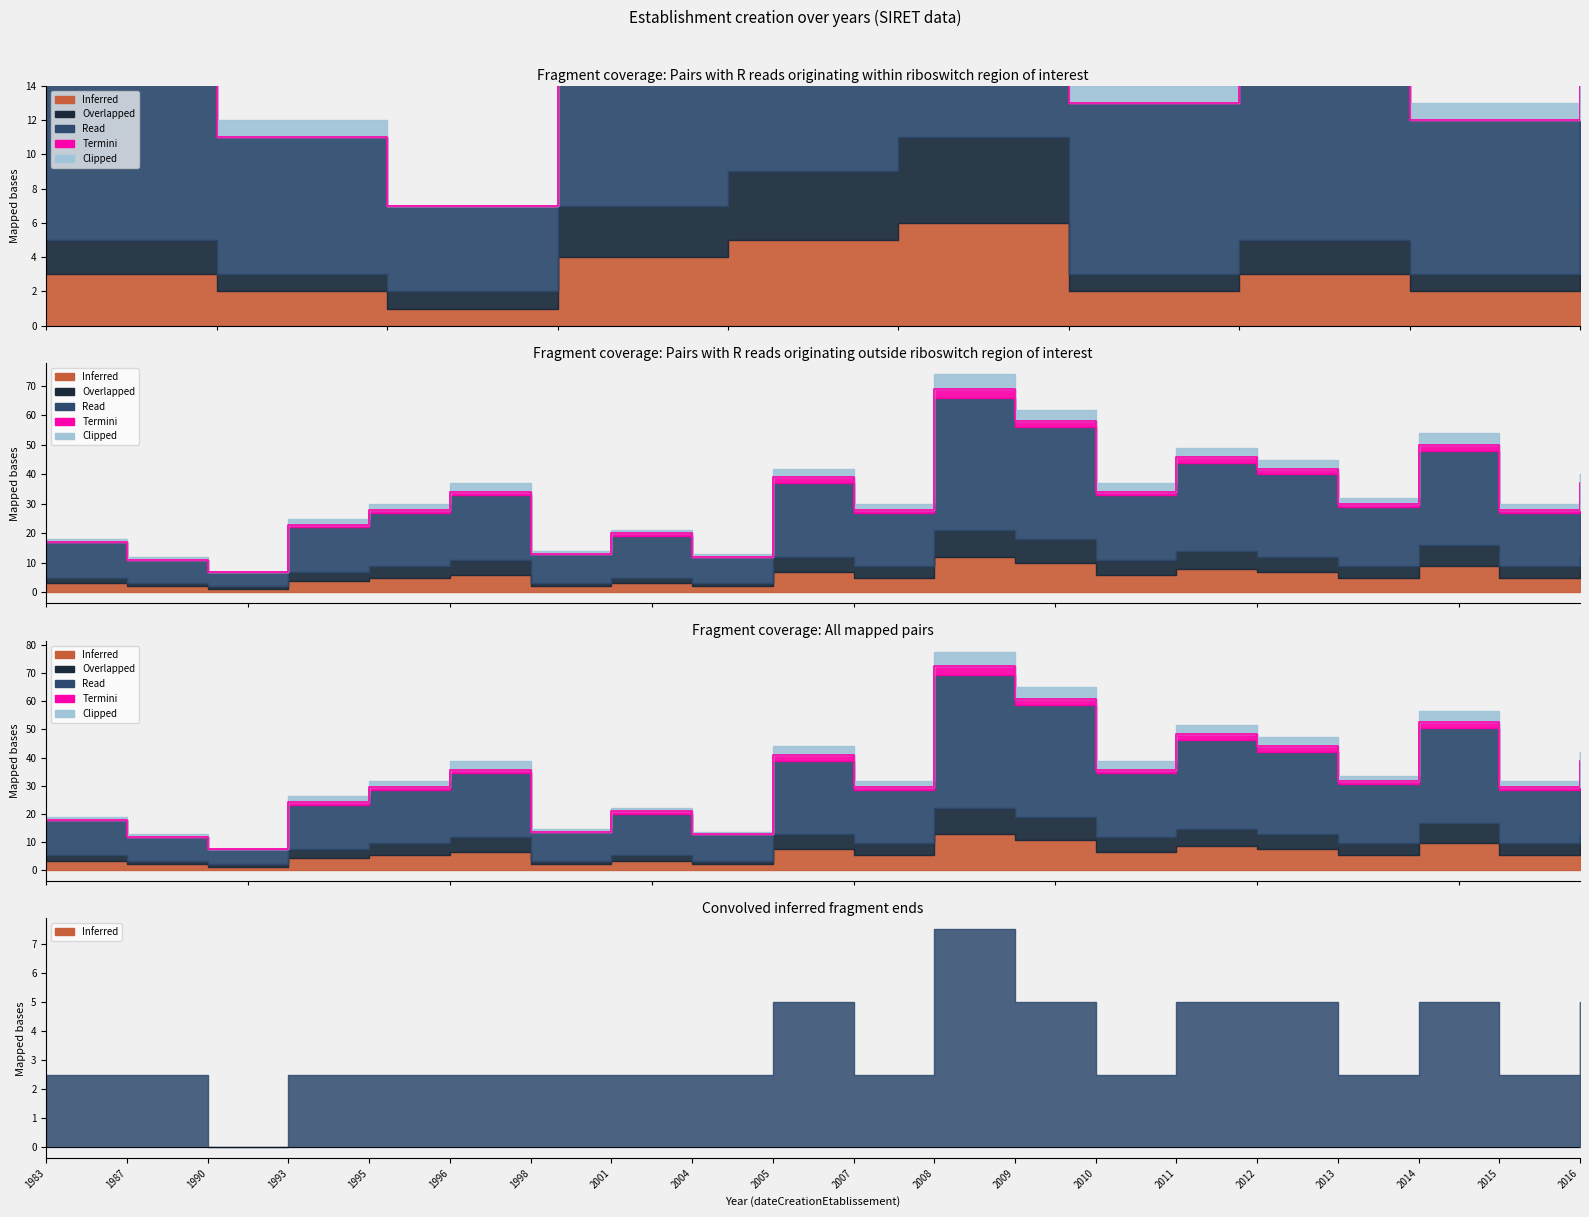

Is the value of Read at 1987 greater than the value of Overlapped at 2008?

No